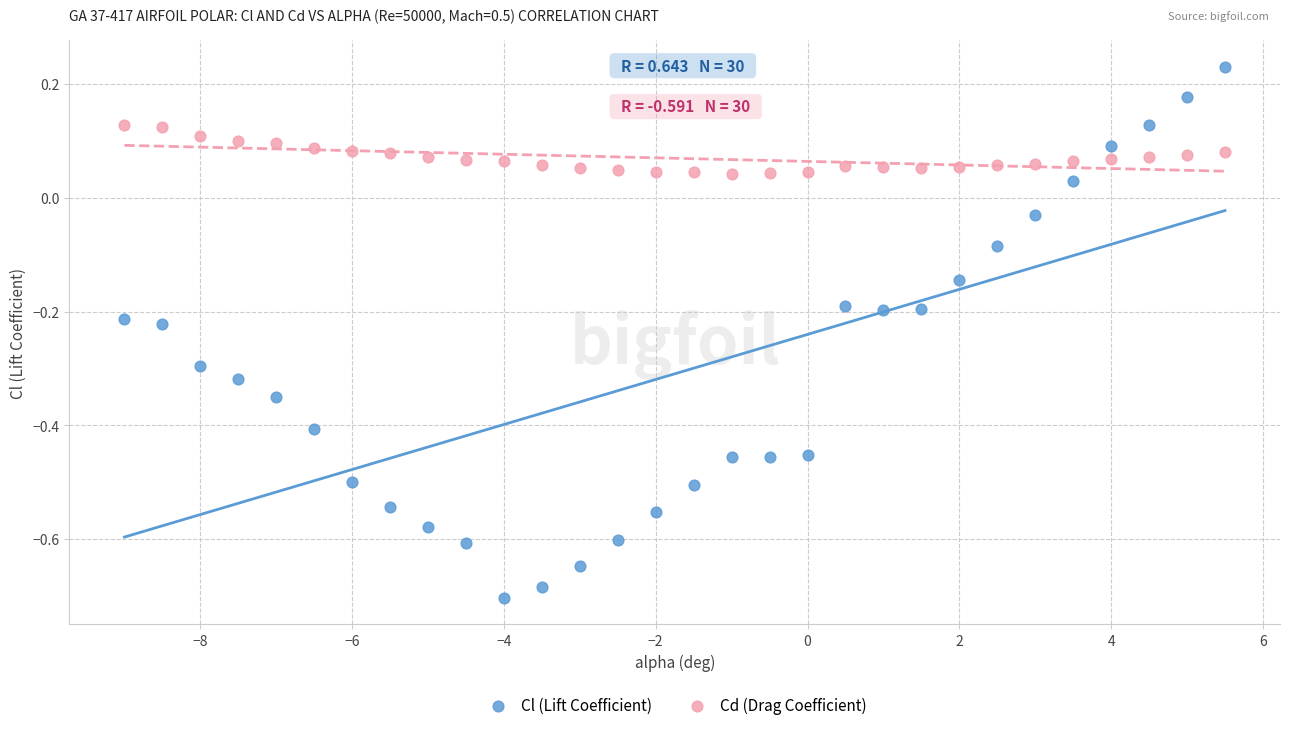

What are all the series names shown in the legend?

Cl (Lift Coefficient), Cd (Drag Coefficient)